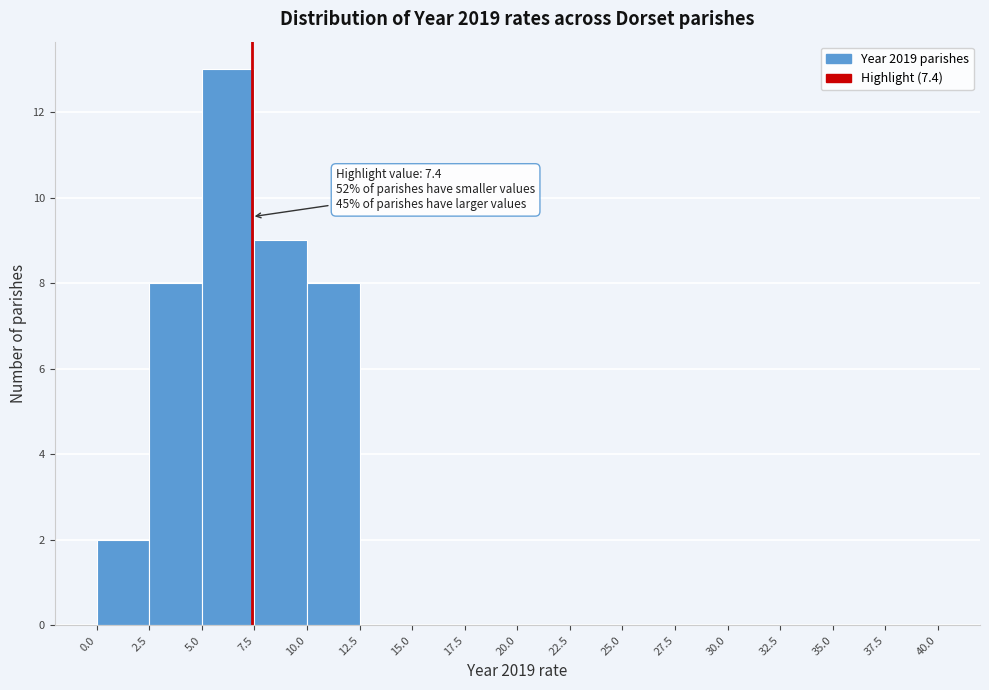

Which range on the x-axis has the tallest bar?

5.0 to 7.5